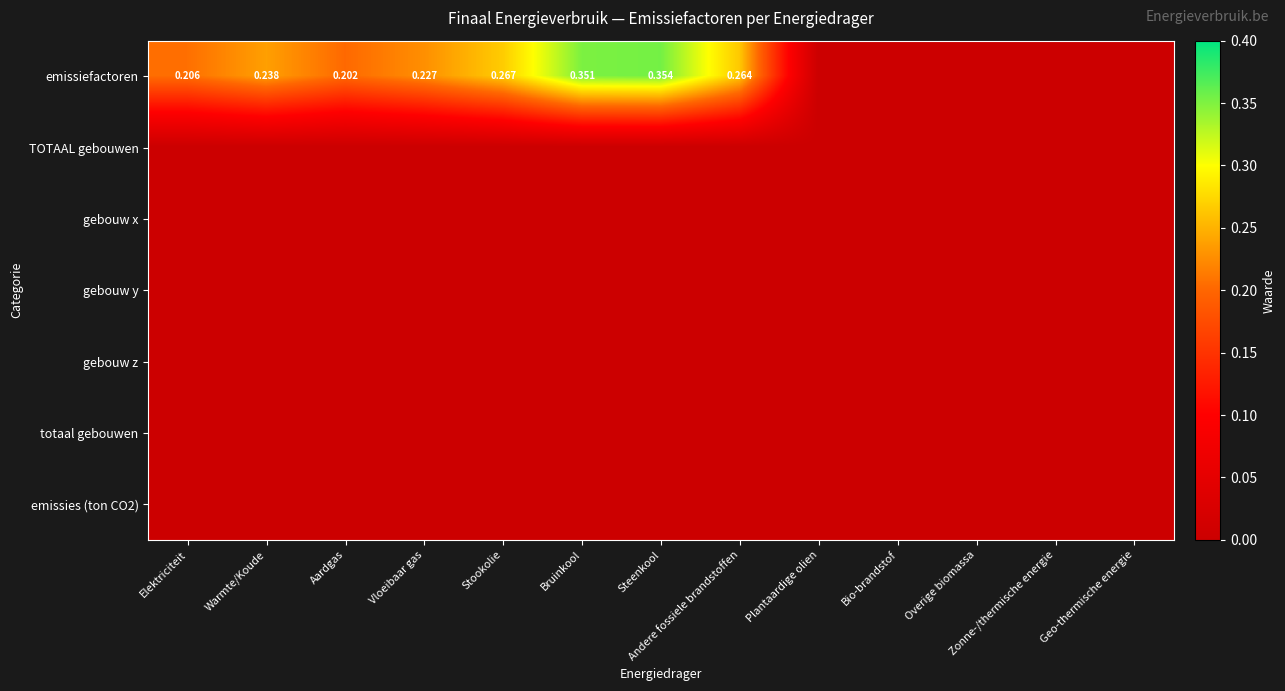

What is the total value across all series at Aardgas?

0.2